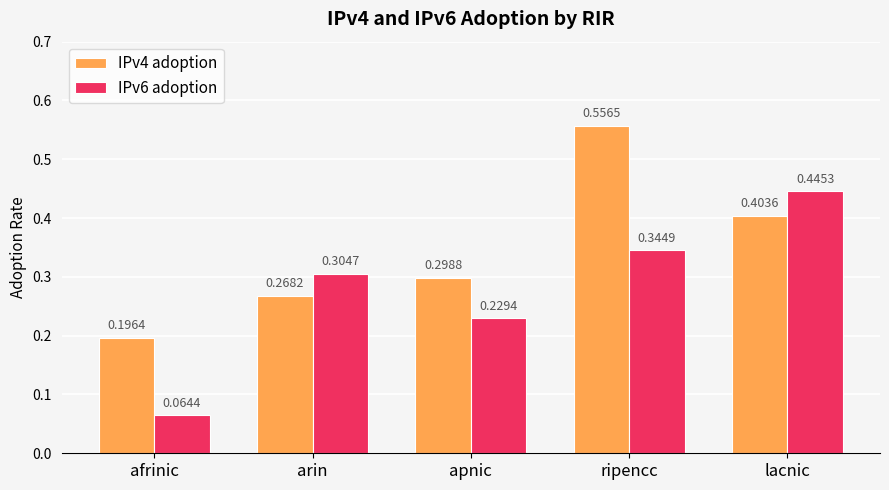

Which series has the largest range (max minus min)?

IPv6 adoption